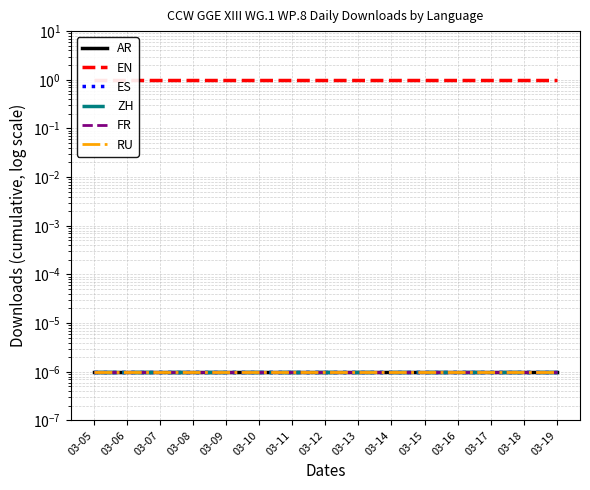

Between 03-06 and 03-18, which series saw the biggest shift?

AR